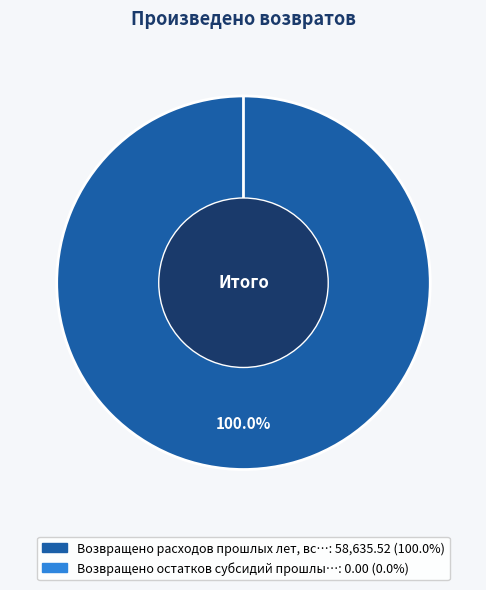

What percentage do Возвращено остатков субсидий прошлых лет and Возвращено расходов прошлых лет, всего together represent?

100.0%